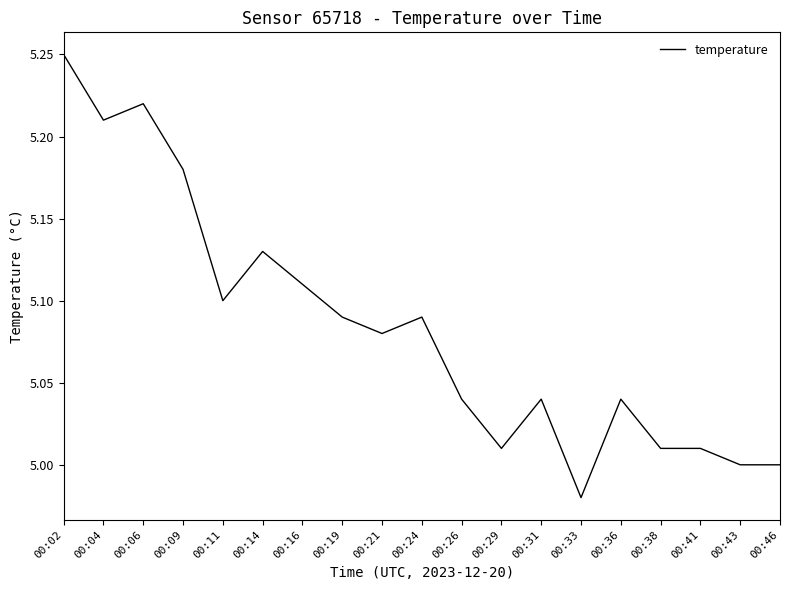

What is the sum of the values at 00:19 and 00:36?

10.1